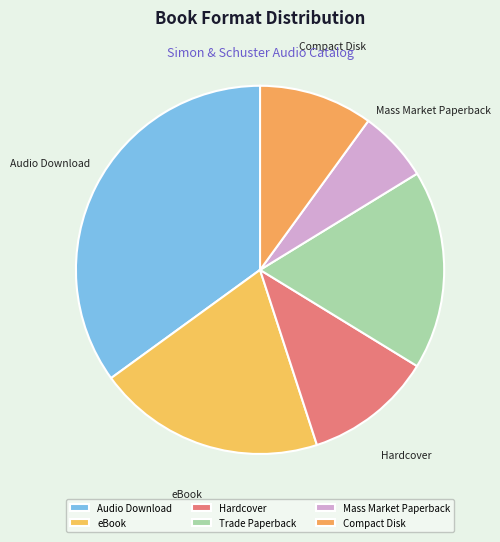

What is the ratio of the value at Mass Market Paperback to the value at Audio Download?

0.2